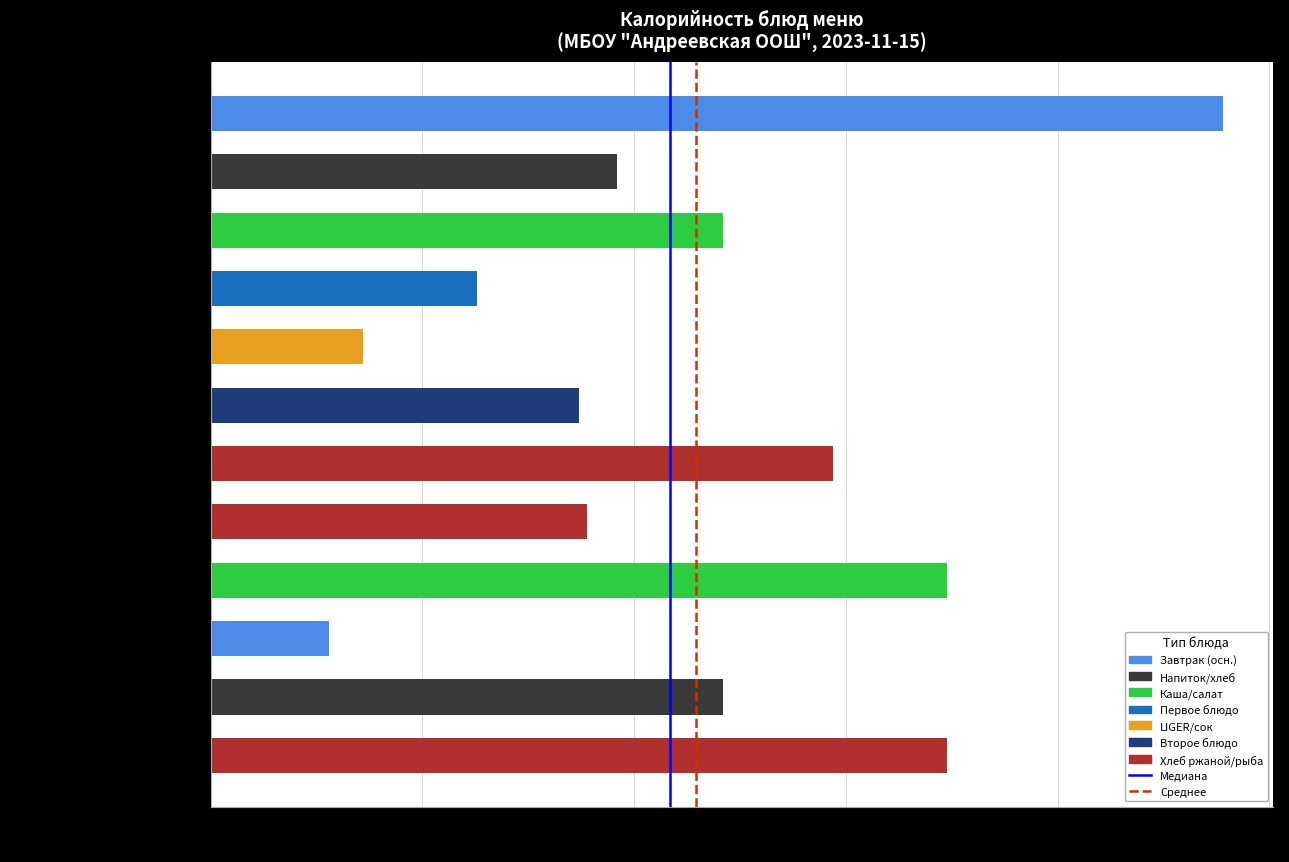

What position from the top is суп картофельный с бобовыми?

7